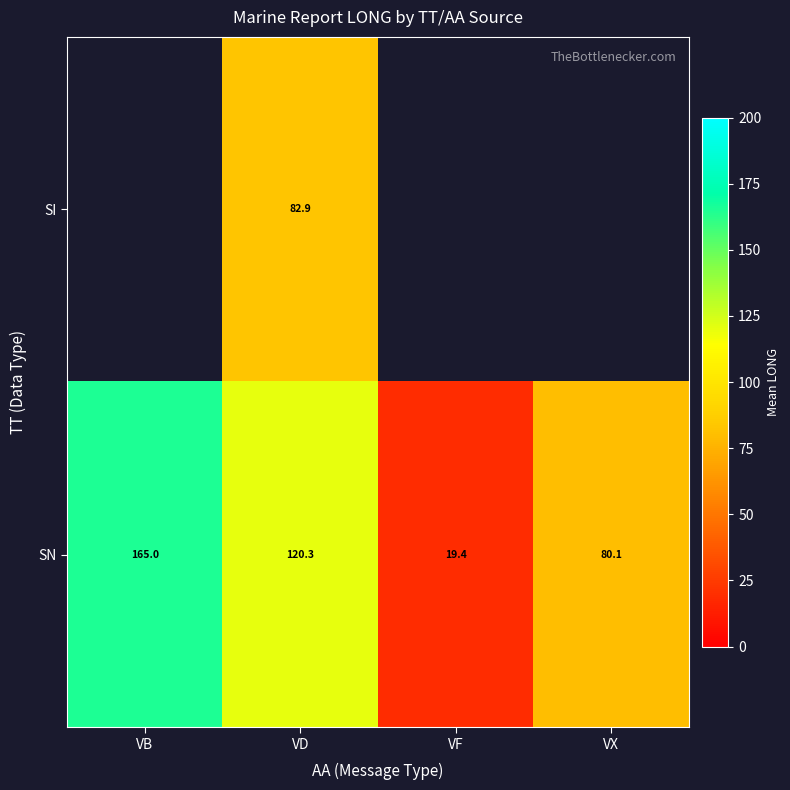

What is the difference between the maximum and minimum values in the SN series?

145.6